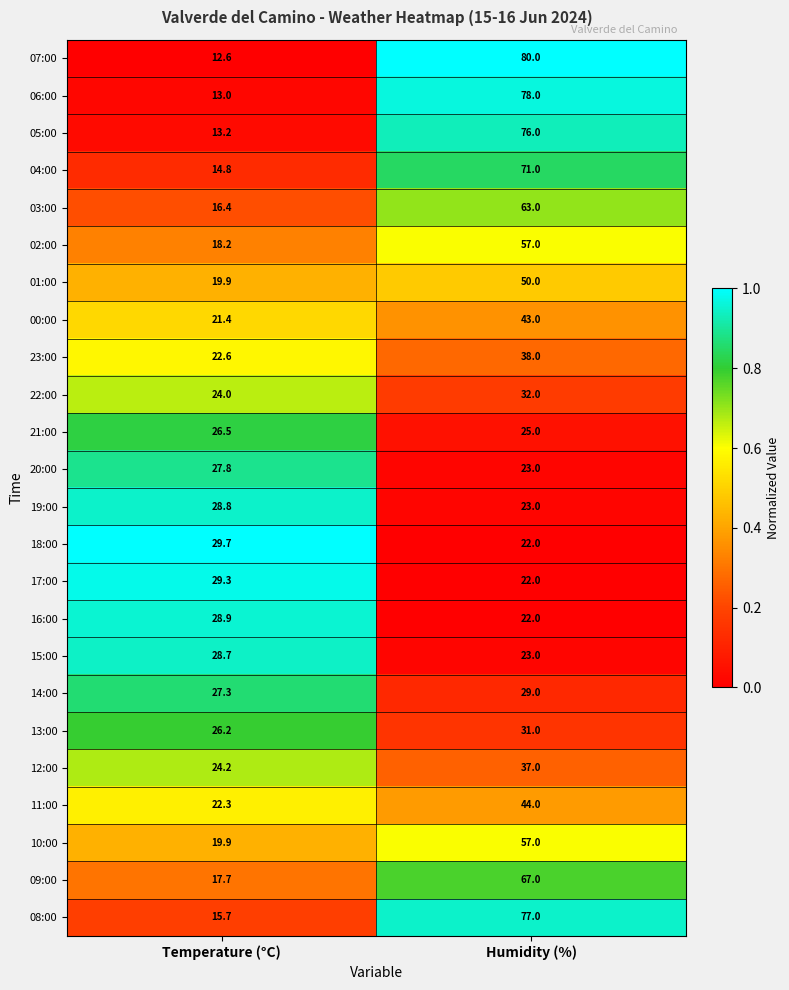

The value of 19:00 at Temperature (°C) is 28.8. True or false?

True